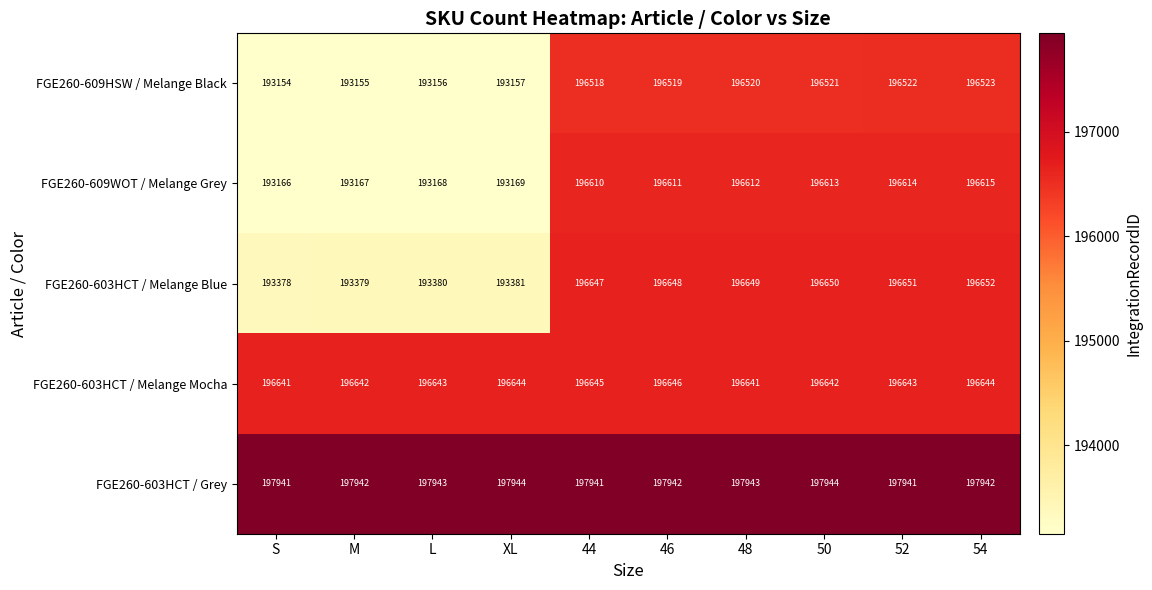

How many categories are shown in the chart?

10